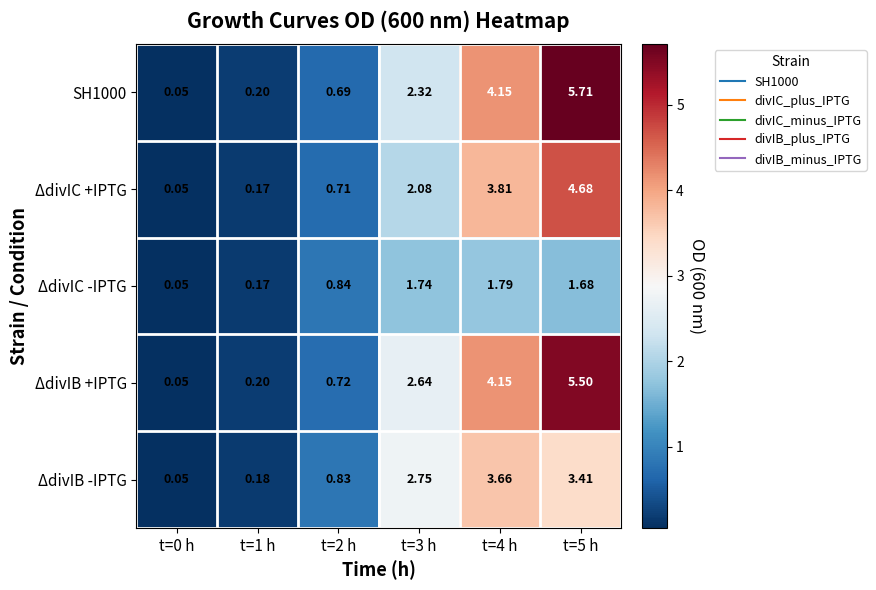

Which series has the largest total across all categories?

ΔdivIB +IPTG